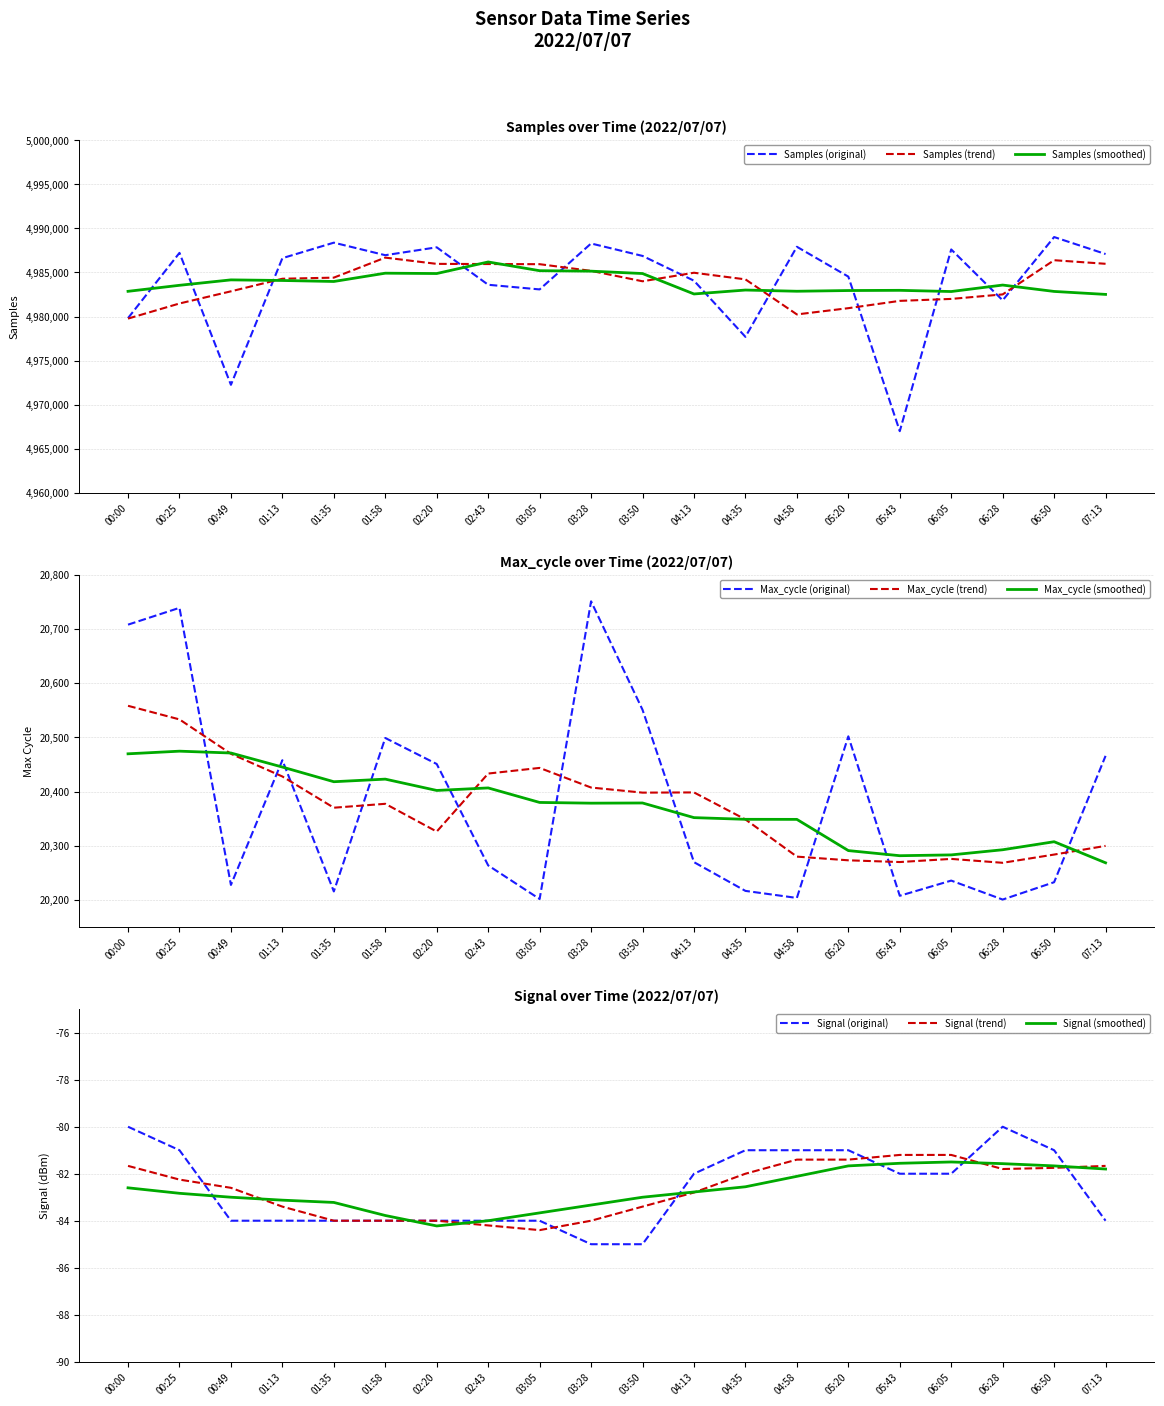

What is the sum of all Signal values?

-1653